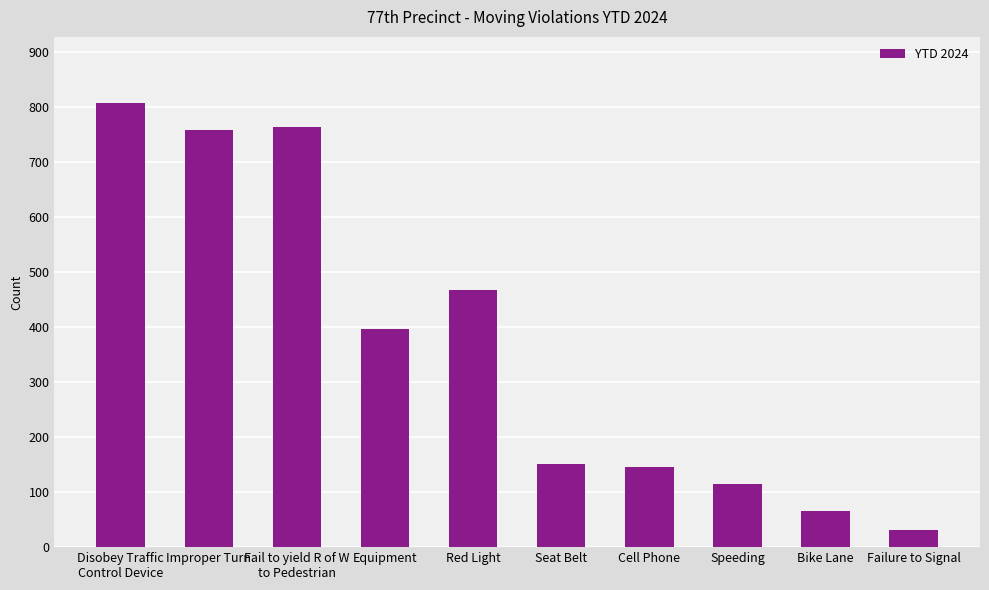

How many bars are there in total?

10